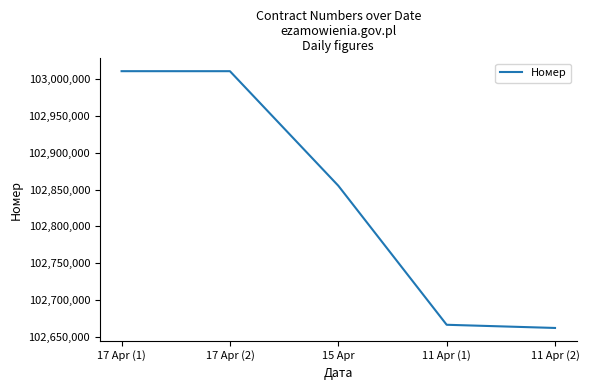

The value at 17 Apr (1) is 103011104. True or false?

True